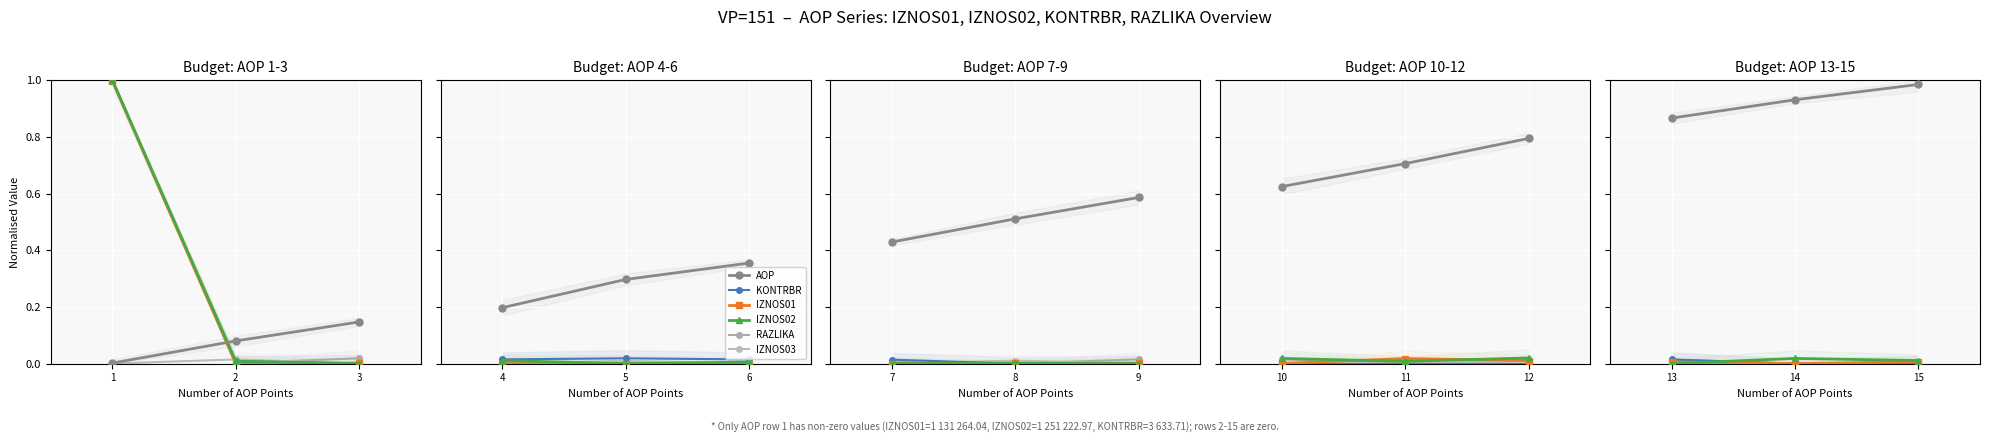

At how many categories does at least one series exceed 0?

3